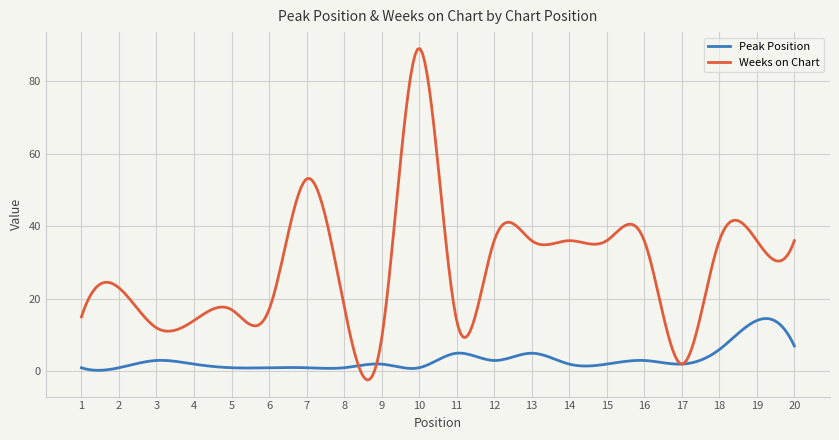

Rank the series by their maximum value, from highest to lowest.

Weeks on Chart, Peak Position